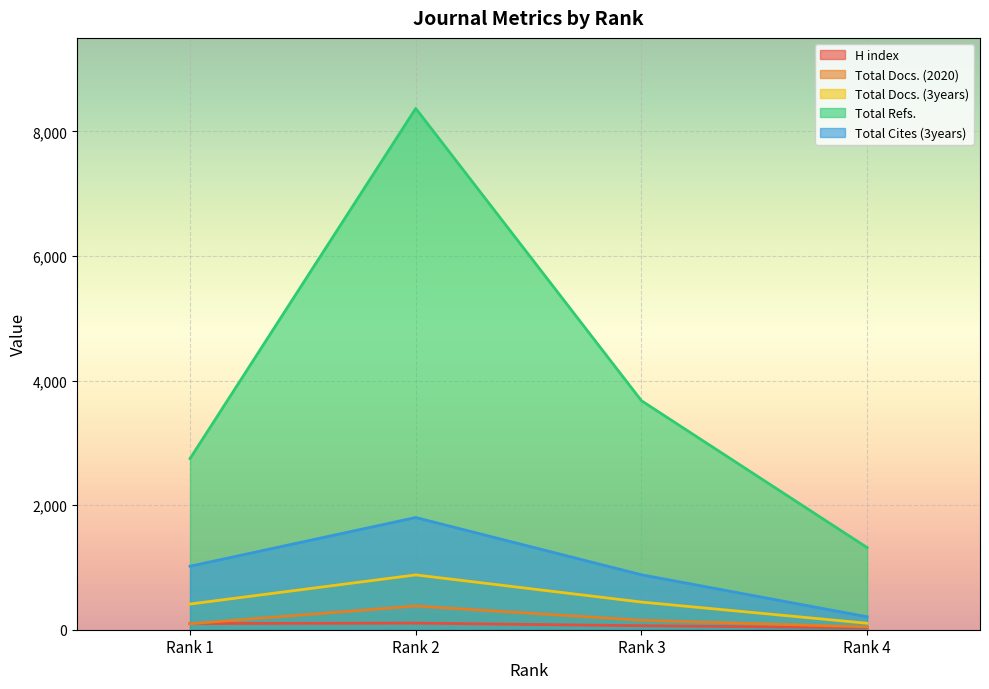

What is the difference between the maximum and minimum values in the Total Docs. (2020) series?

335